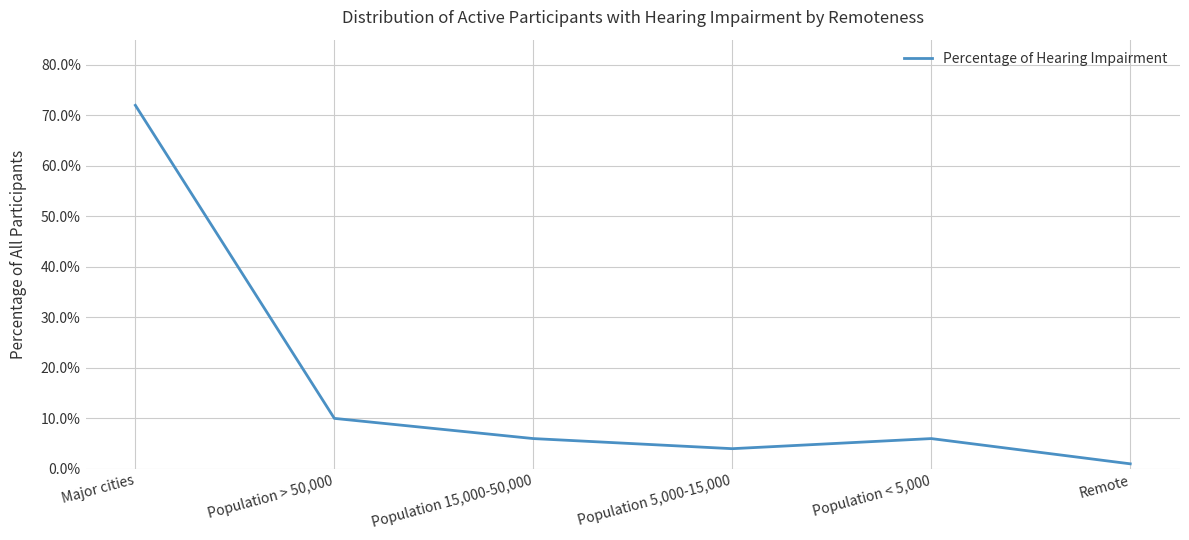

Is this an area chart (filled region under the line)?

No